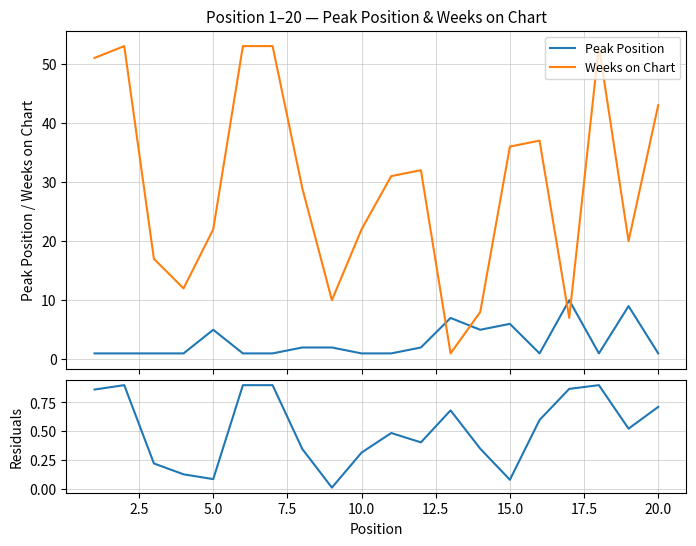

How many intersections are there between Peak Position and Weeks on Chart?

4